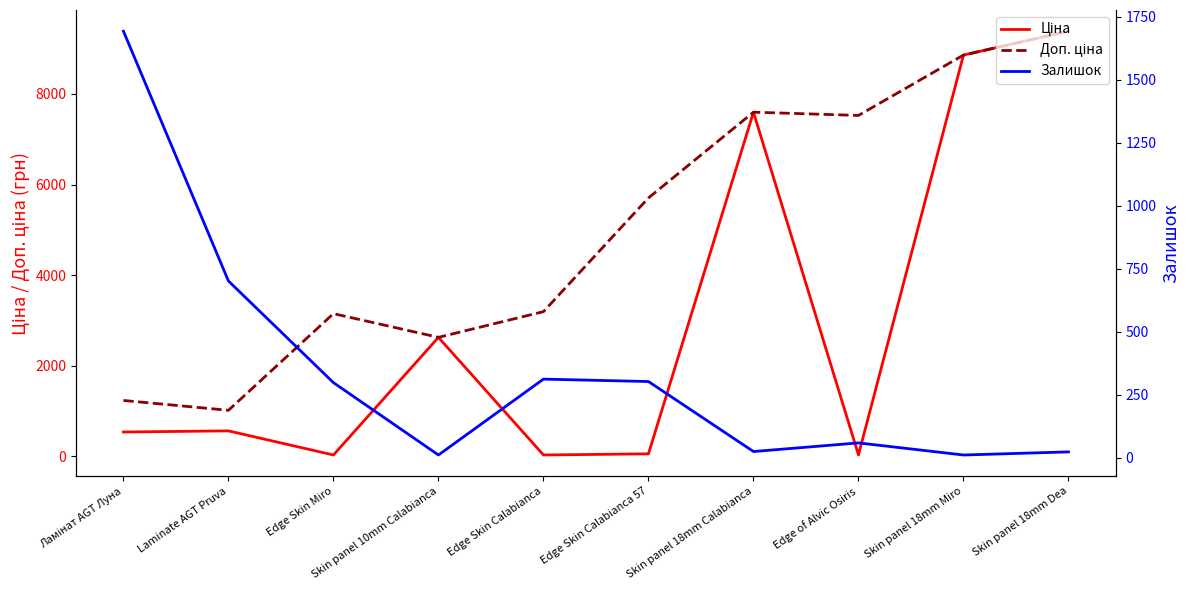

What is the spread (max minus min) of values at Skin panel 10mm Calabianca?

2617.0